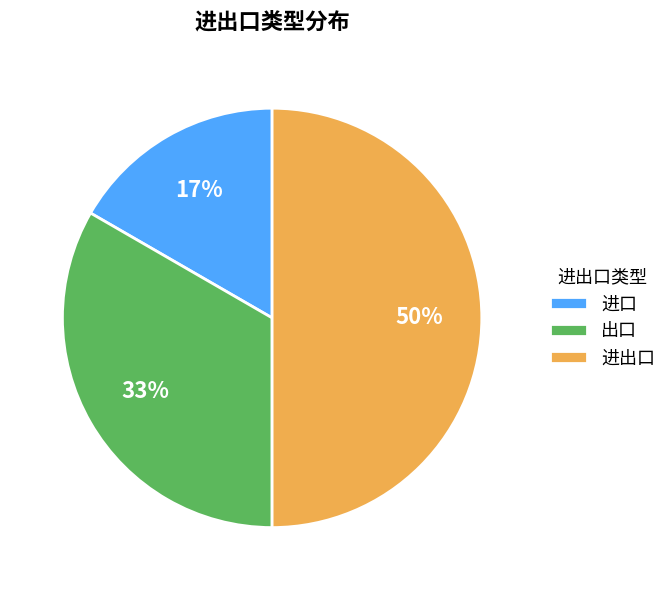

Rank the categories by value from highest to lowest.

进出口, 出口, 进口